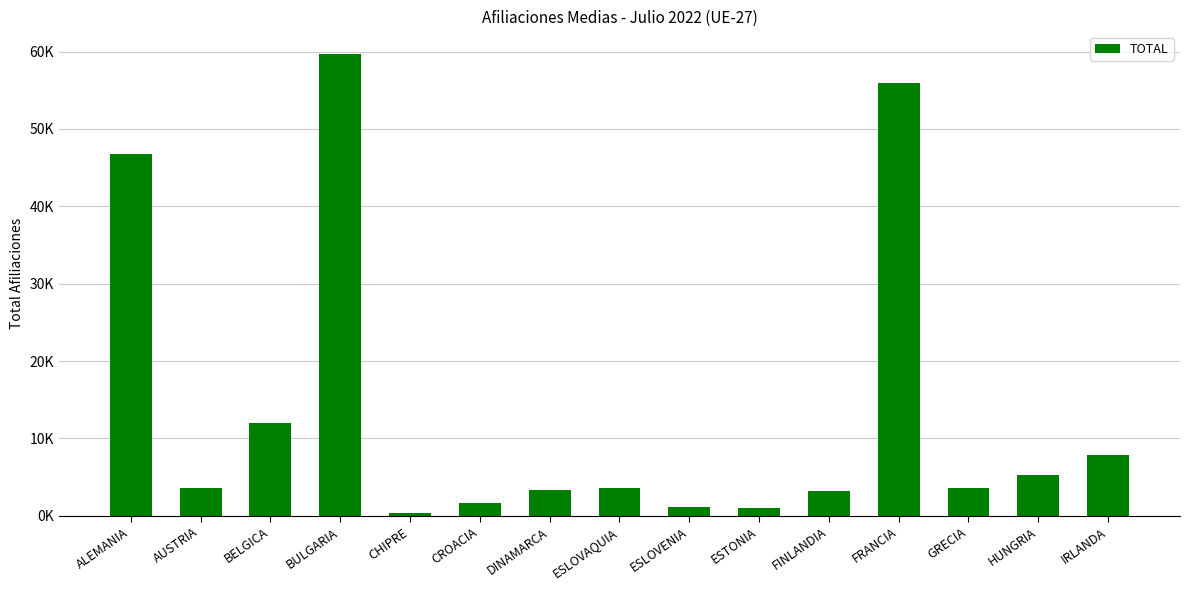

Does the chart contain any negative values?

No